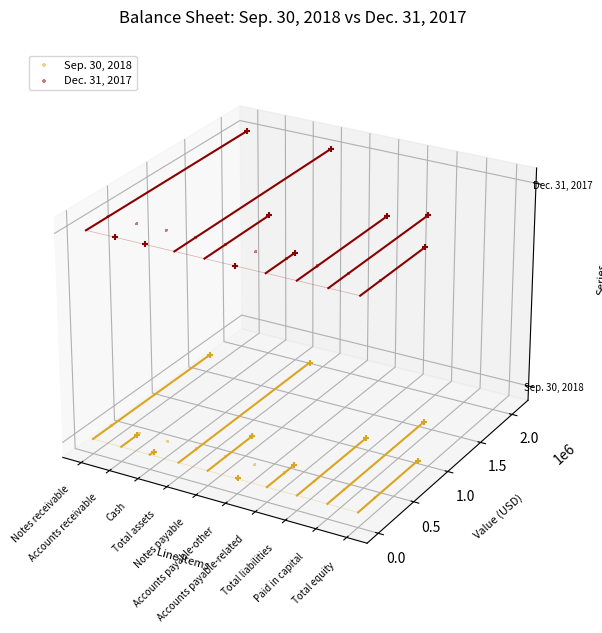

Is the value of Dec. 31, 2017 at Accounts payable-related greater than the value of Sep. 30, 2018 at Accounts receivable?

Yes